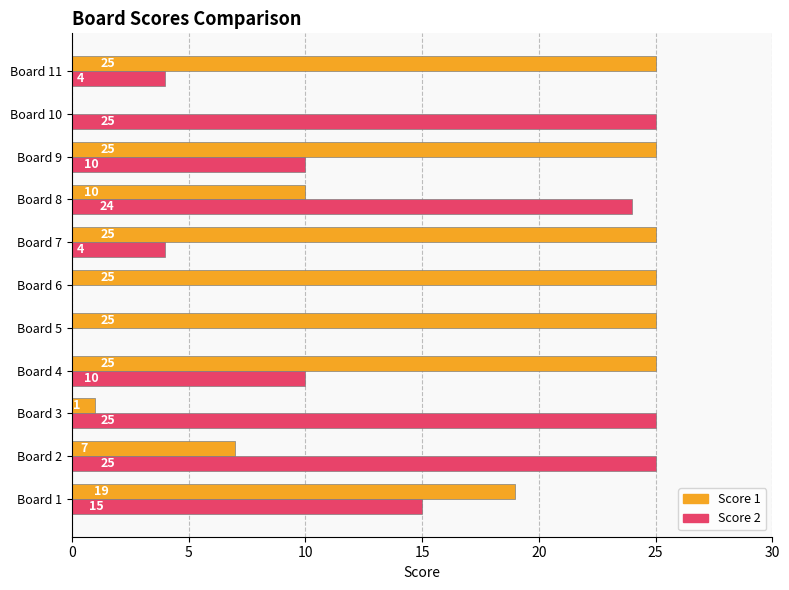

The value of Score 1 at Board 6 is 15. True or false?

False